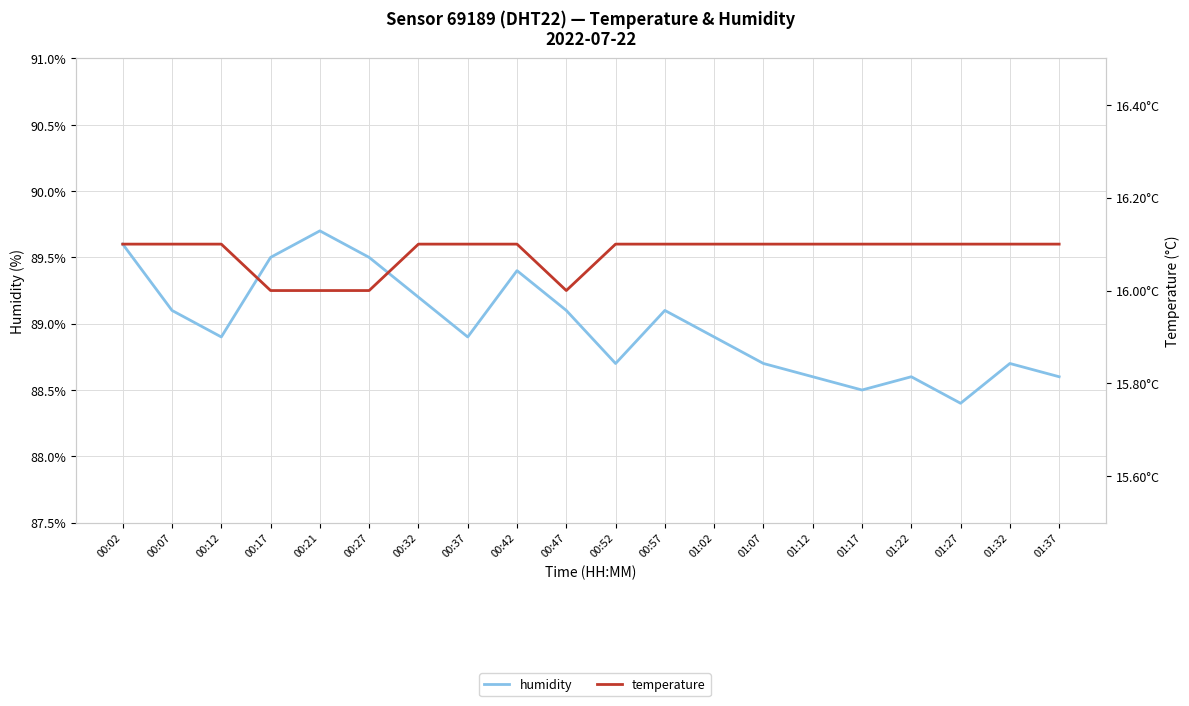

The temperature series shows 21.8 at 00:12. True or false?

False